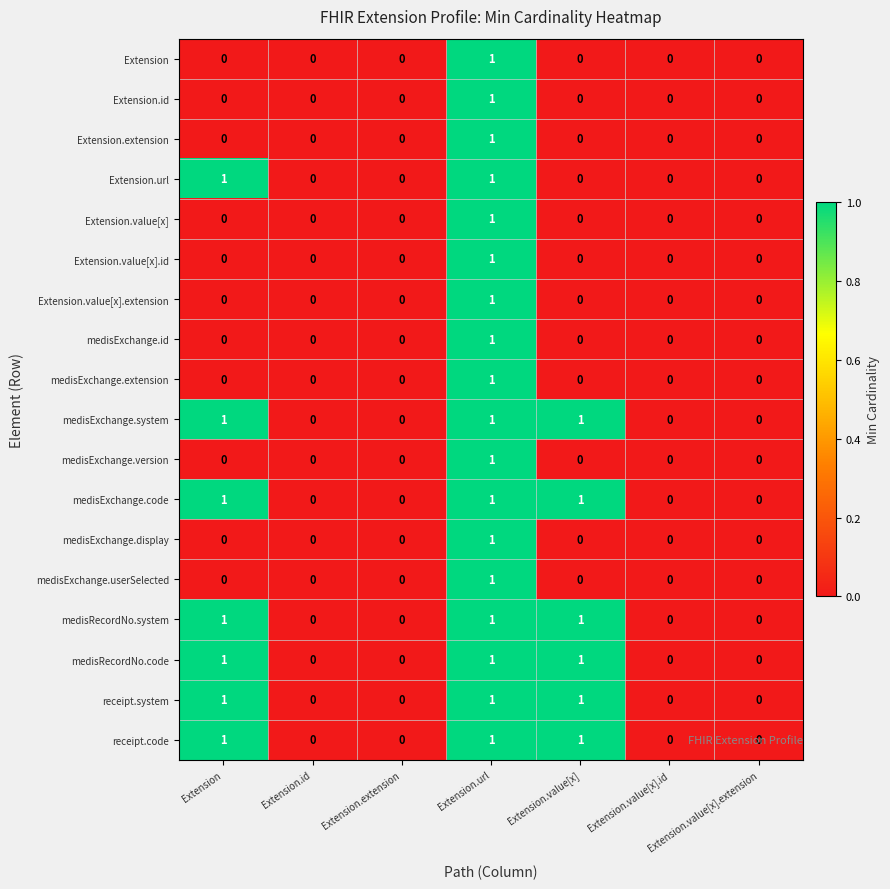

What is the sum of all receipt.system values?

3